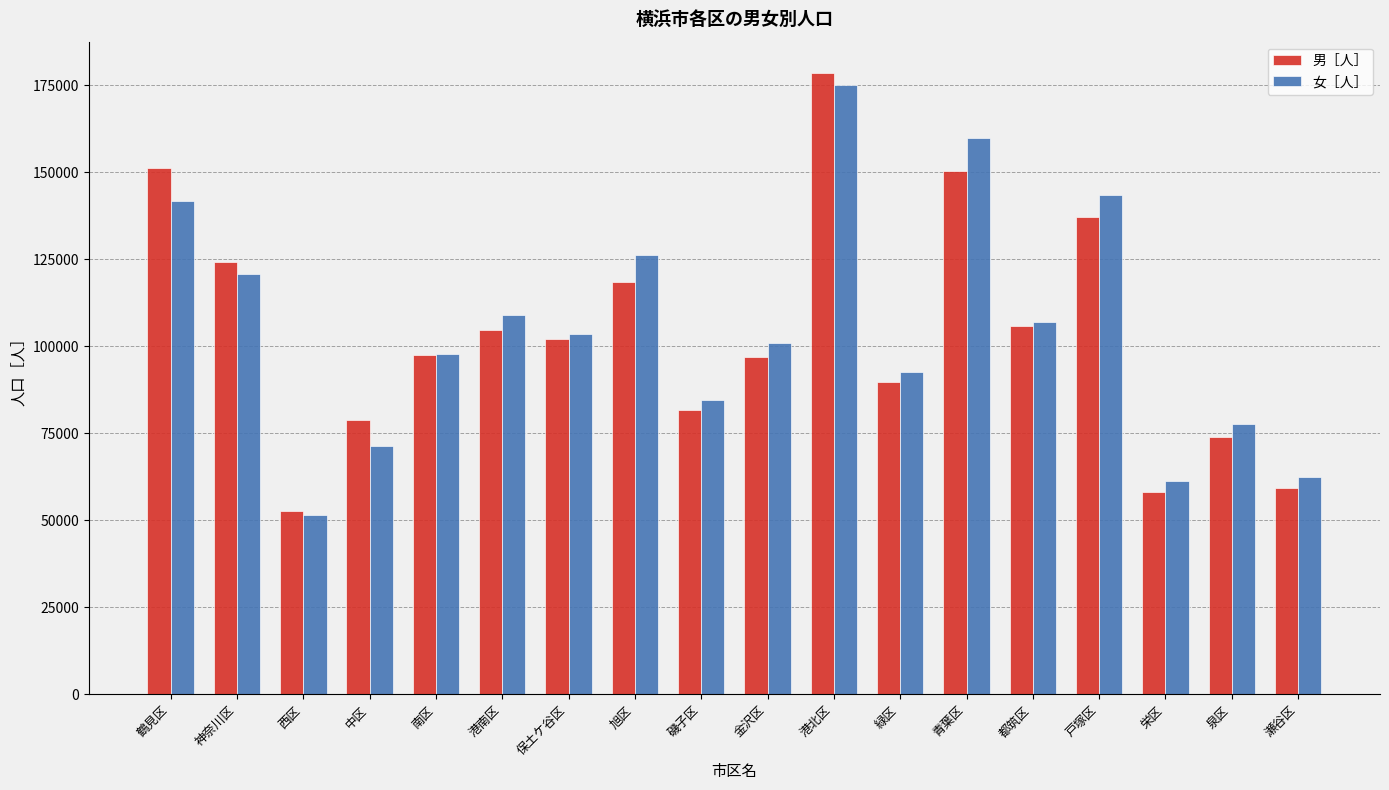

What is the difference between the second highest and minimum values in the 男［人］ series?

98625